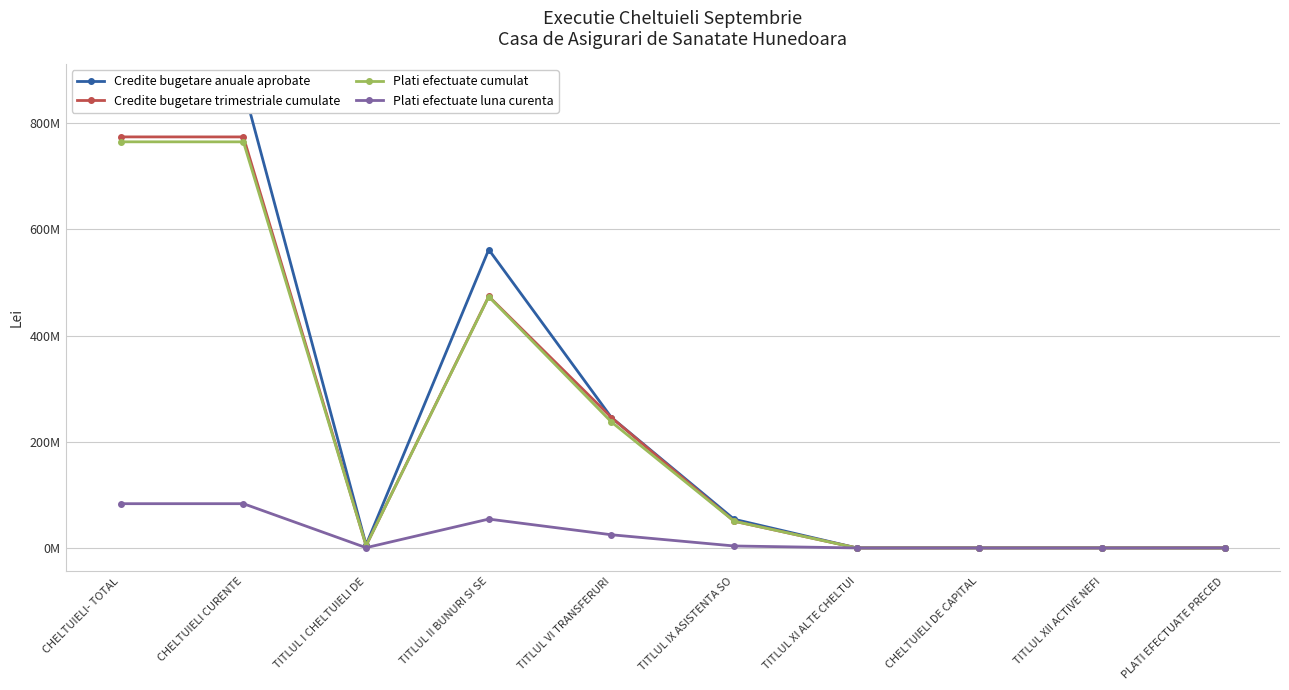

Which series changed the most between TITLUL XI ALTE CHELTUI and PLATI EFECTUATE PRECED?

Plati efectuate cumulat